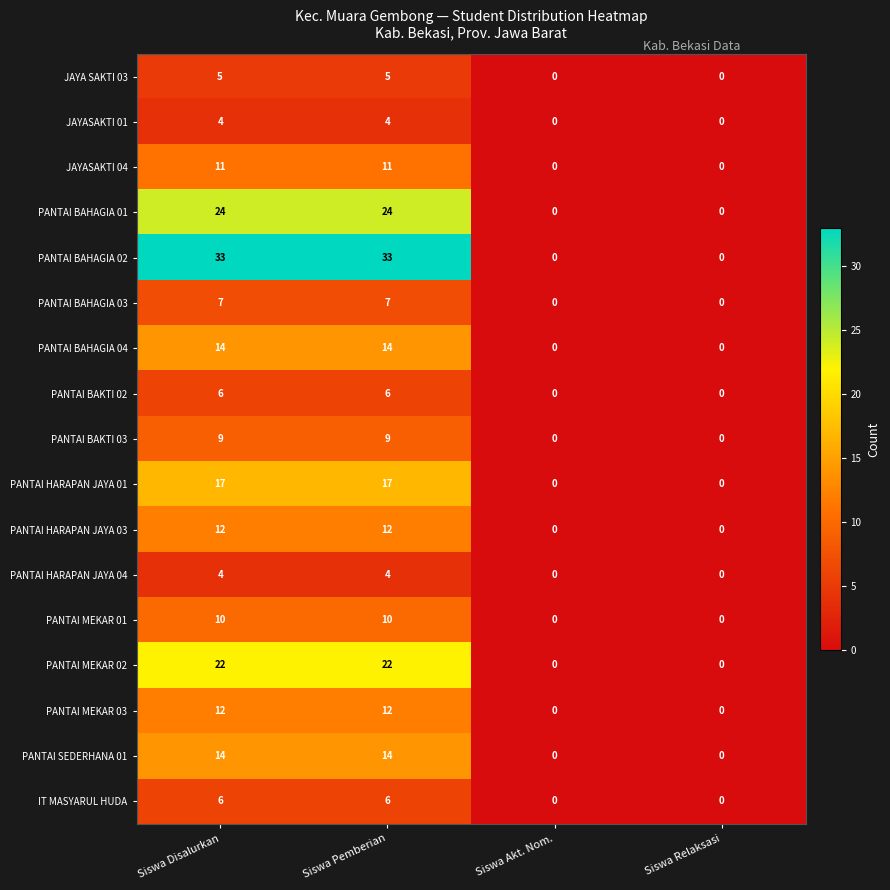

Count the number of categories in the chart.

4